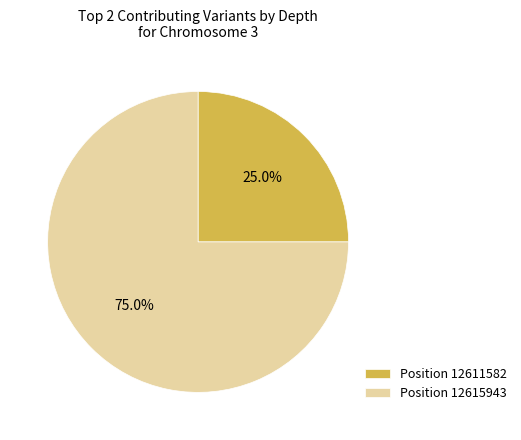

How many segments does this pie chart have?

2